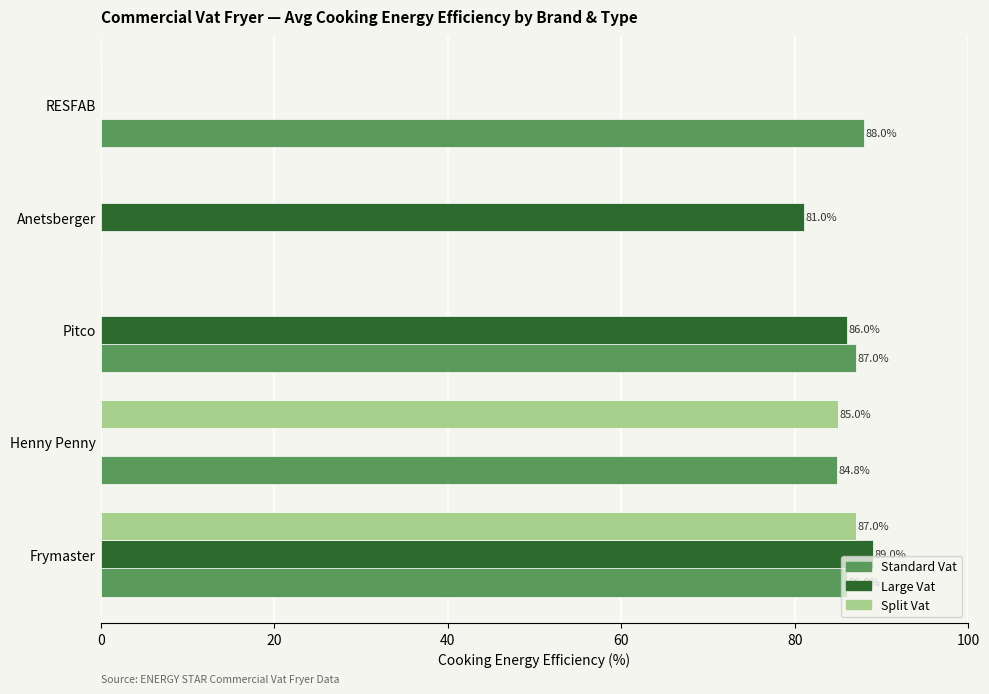

At which label is Split Vat closest to 43?

Henny Penny